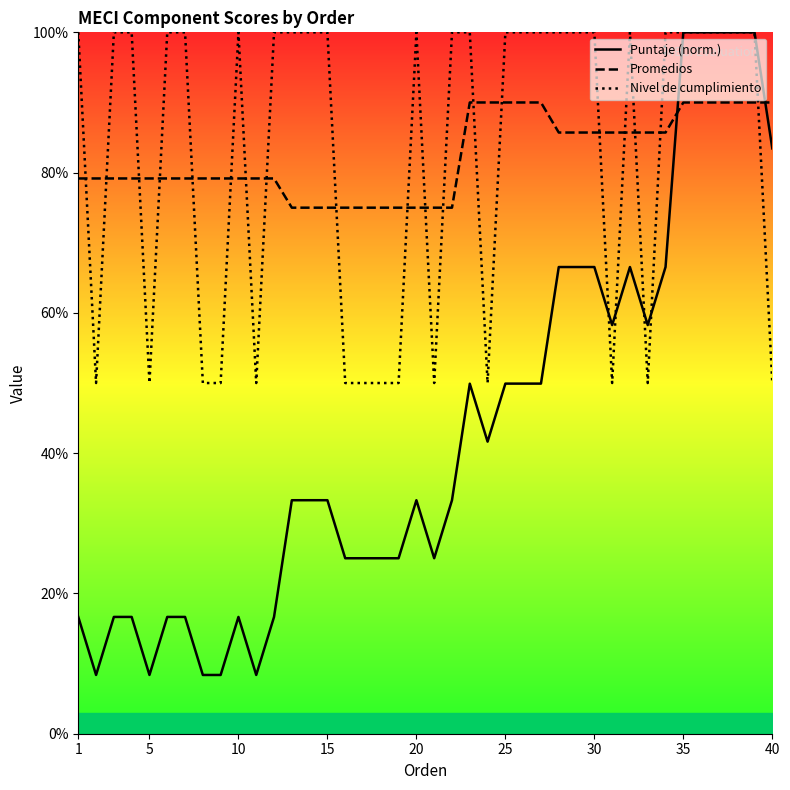

List the series in order of their peak value, lowest first.

Promedios, Puntaje (norm.), Nivel de cumplimiento